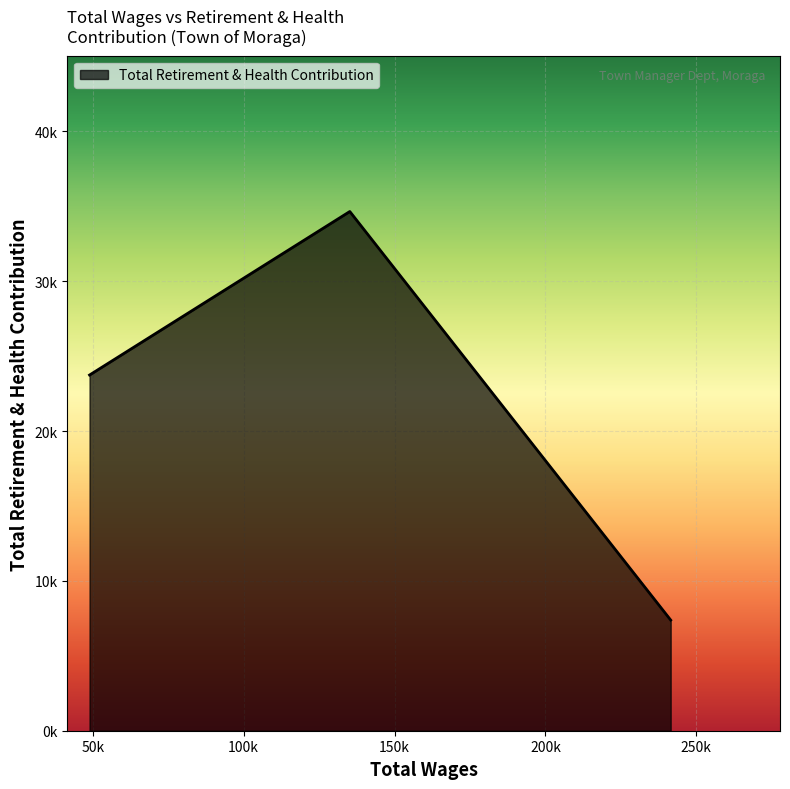

Is this an area chart (filled region under the line)?

Yes